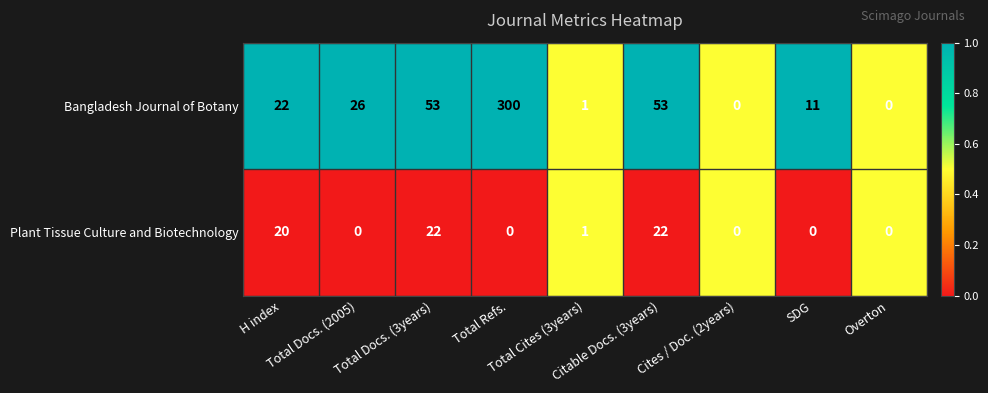

At which category is the sum across all series the highest?

Total Refs.